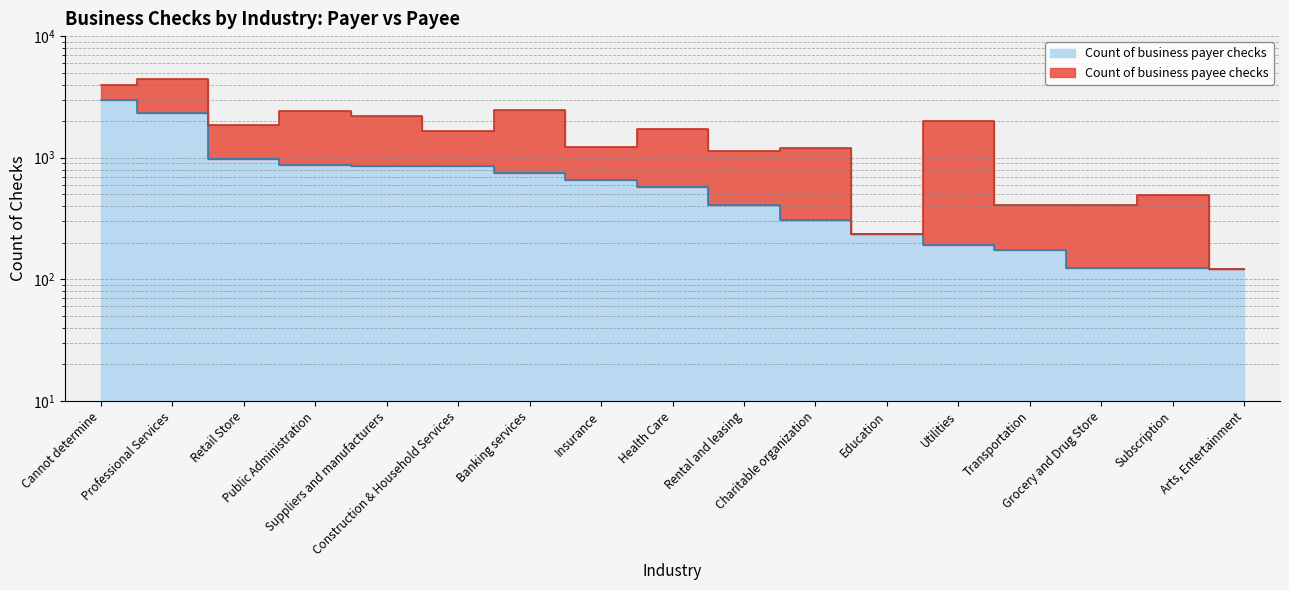

What is the average value?

739